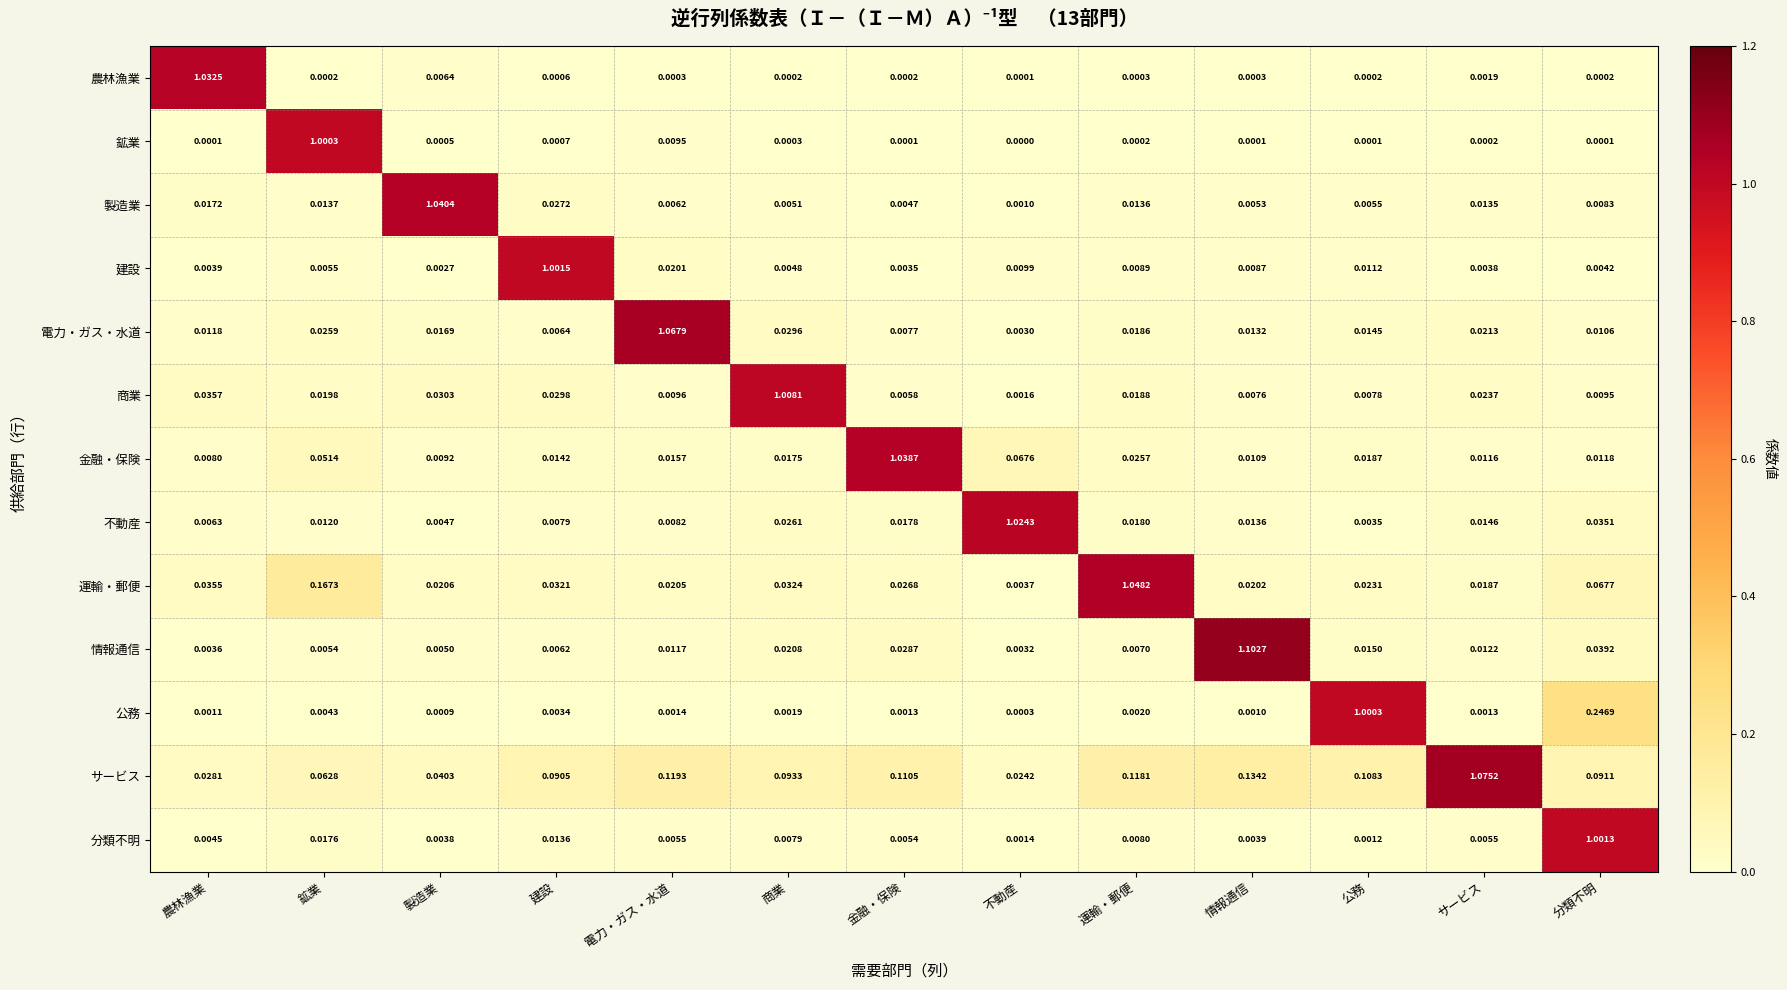

Which category has the highest value across all series?

情報通信